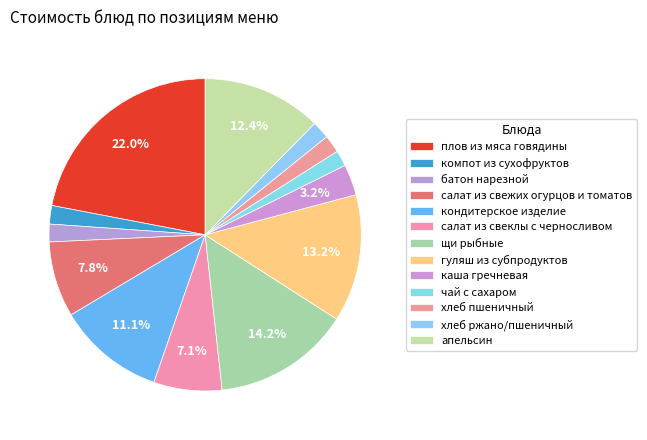

Count the number of slices in the pie.

13